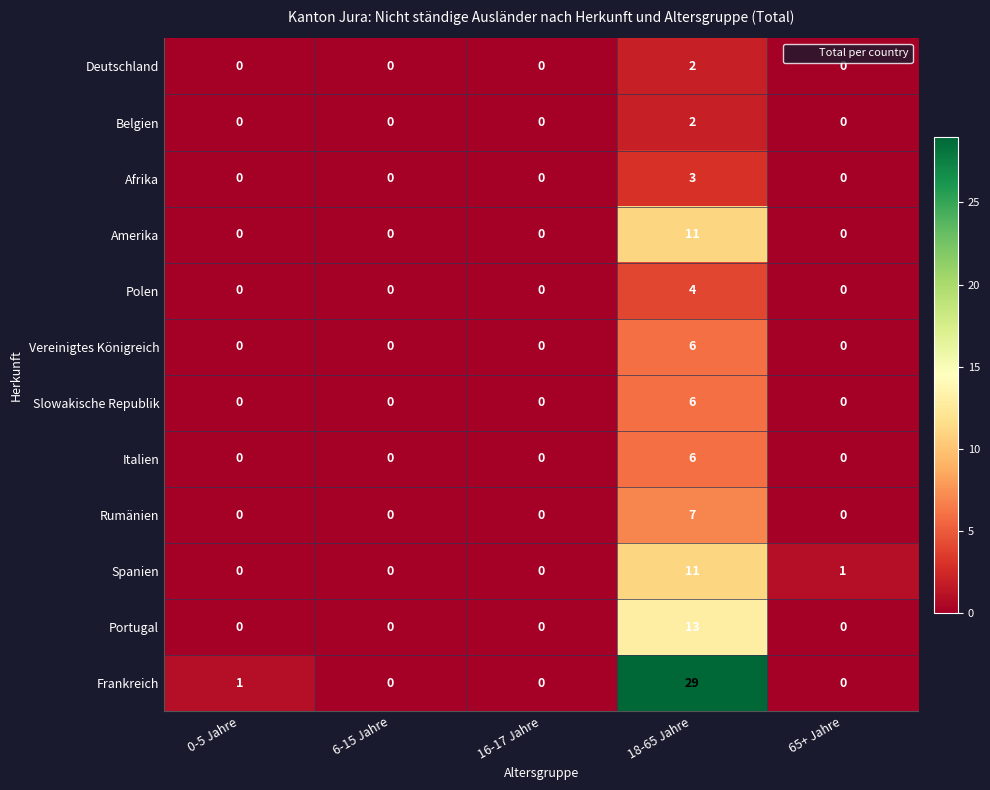

The Belgien series shows 2 at 18-65 Jahre. True or false?

True